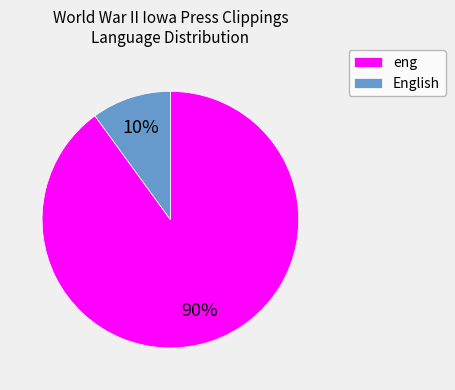

What is the smallest slice in the pie chart?

English